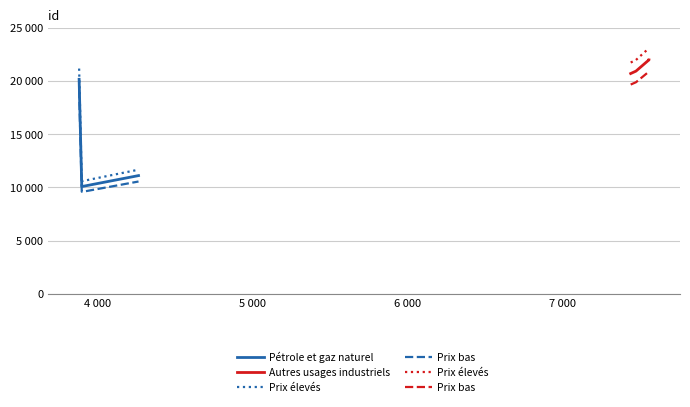

How many values in the Pétrole et gaz naturel series are below 10111?

2